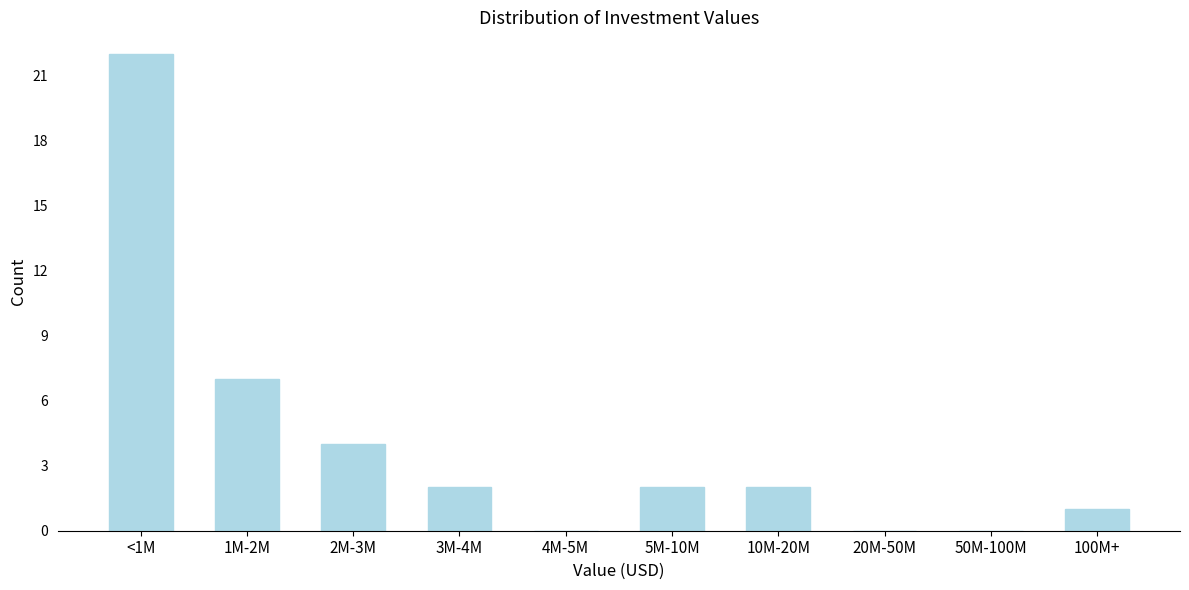

Which has a higher value, 20M-50M or 2M-3M?

2M-3M